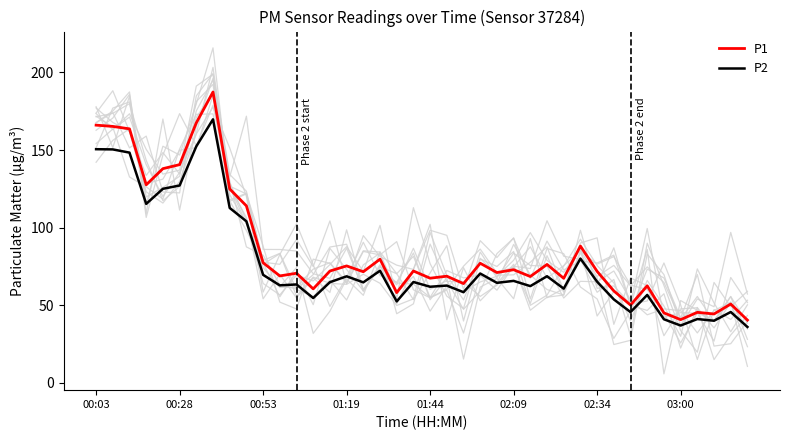

How many values in the P1 series exceed 71?

22